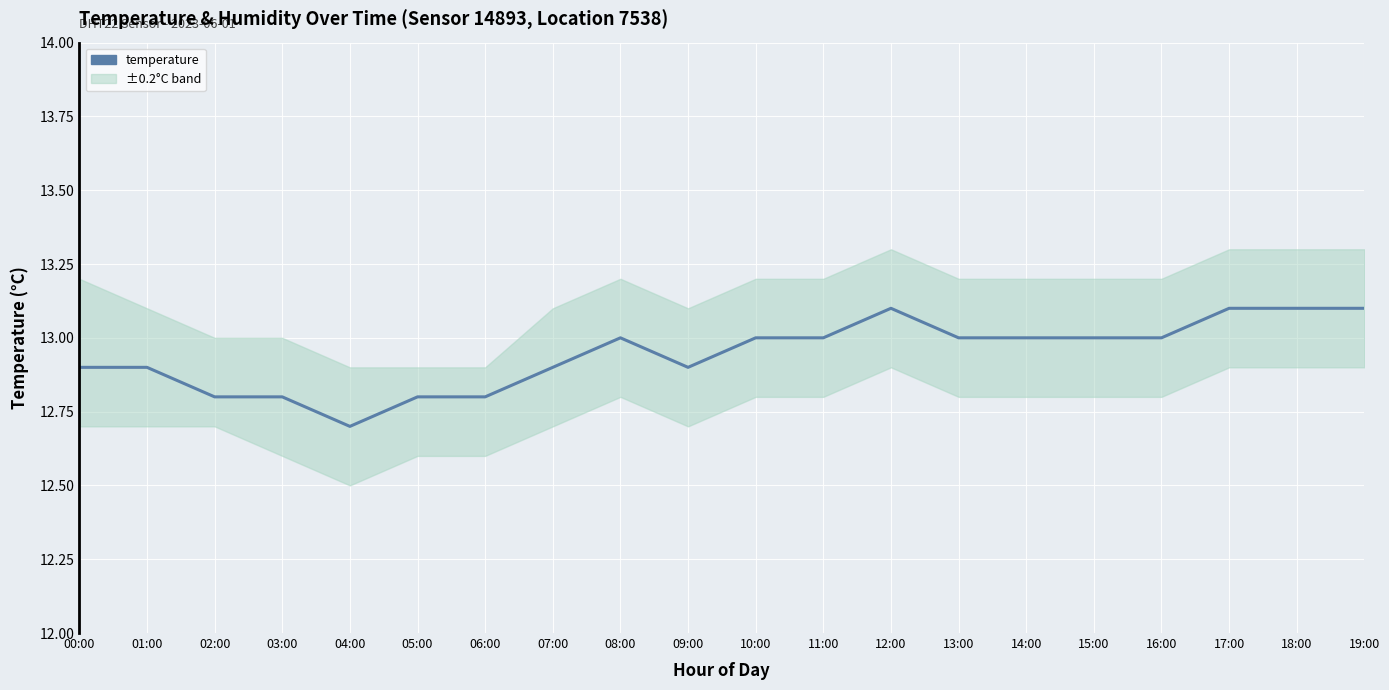

Where is the first local minimum?

04:00